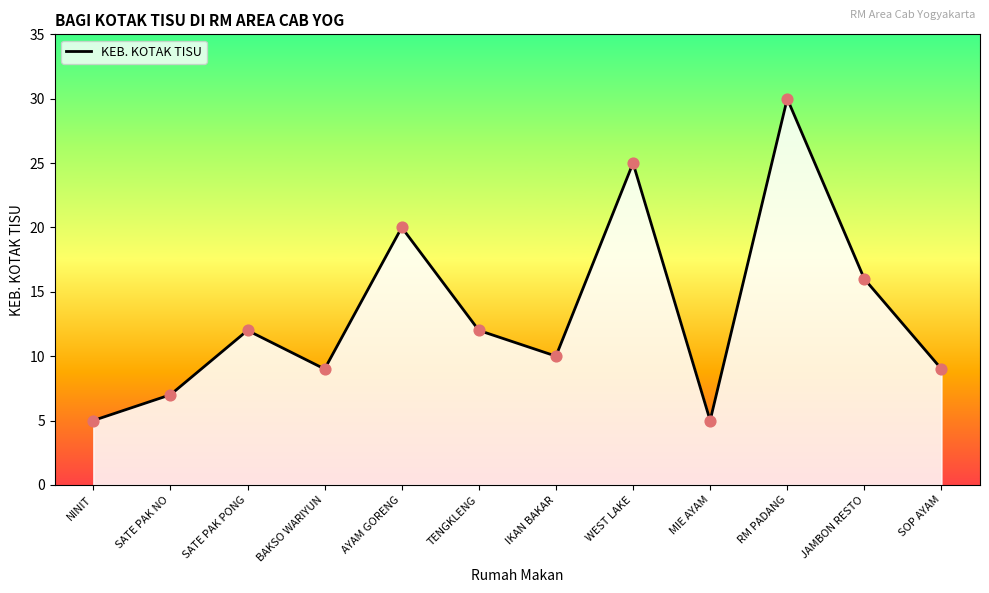

What is the change in value from AYAM GORENG to IKAN BAKAR?

-10